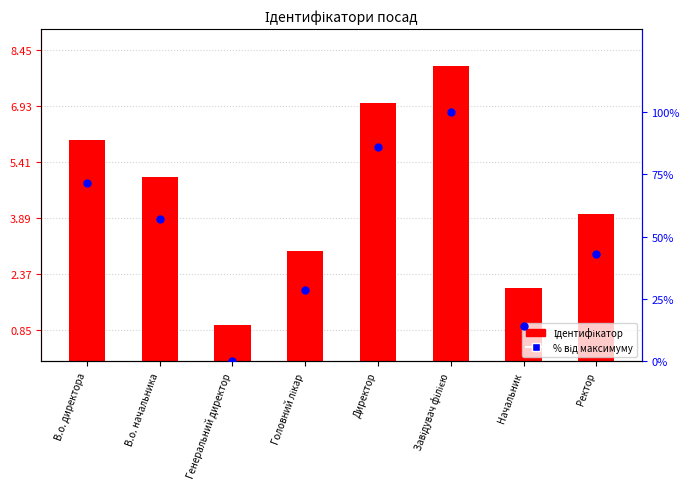

Which series has the largest total across all categories?

% від максимуму